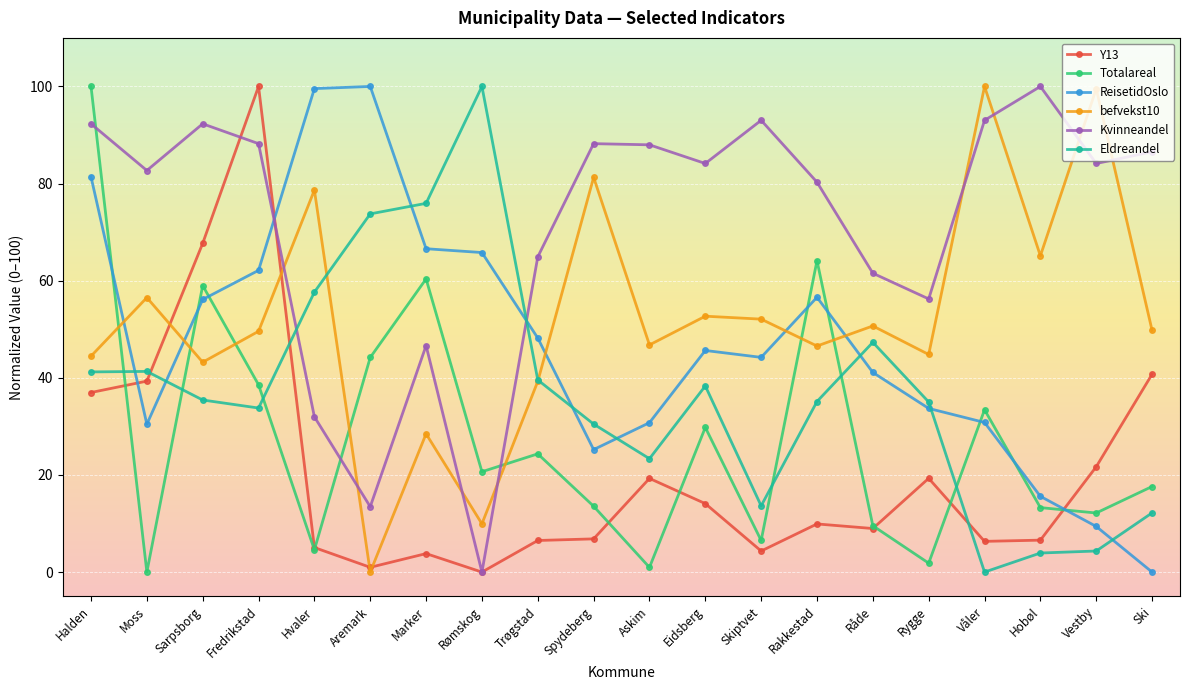

What is the difference between the maximum and second lowest values in the Eldreandel series?

96.1